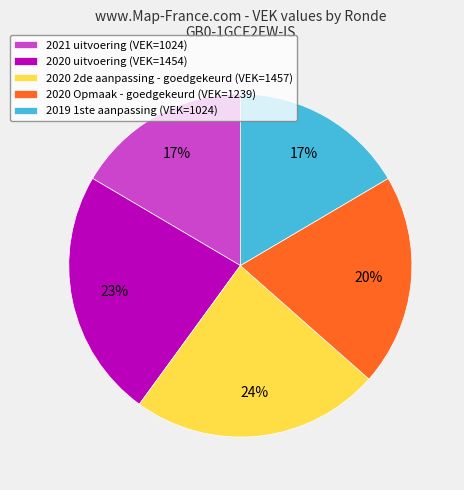

Combined, do 2021 uitvoering (VEK=1024) and 2019 1ste aanpassing (VEK=1024) account for over 50%?

No